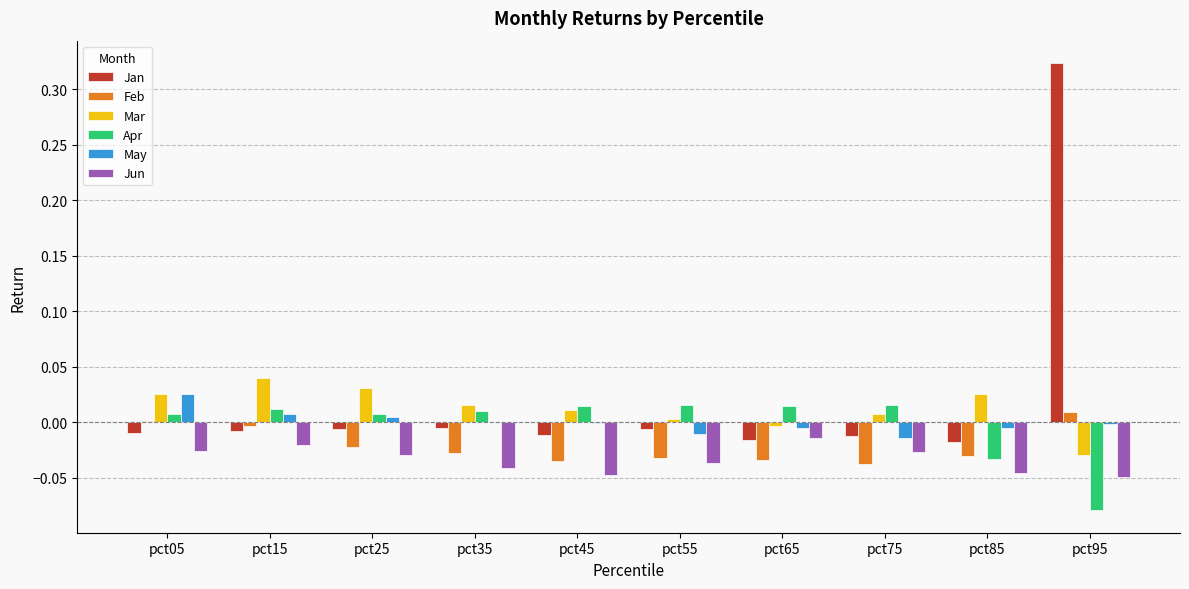

The value of Feb at pct75 is -0.0. True or false?

True